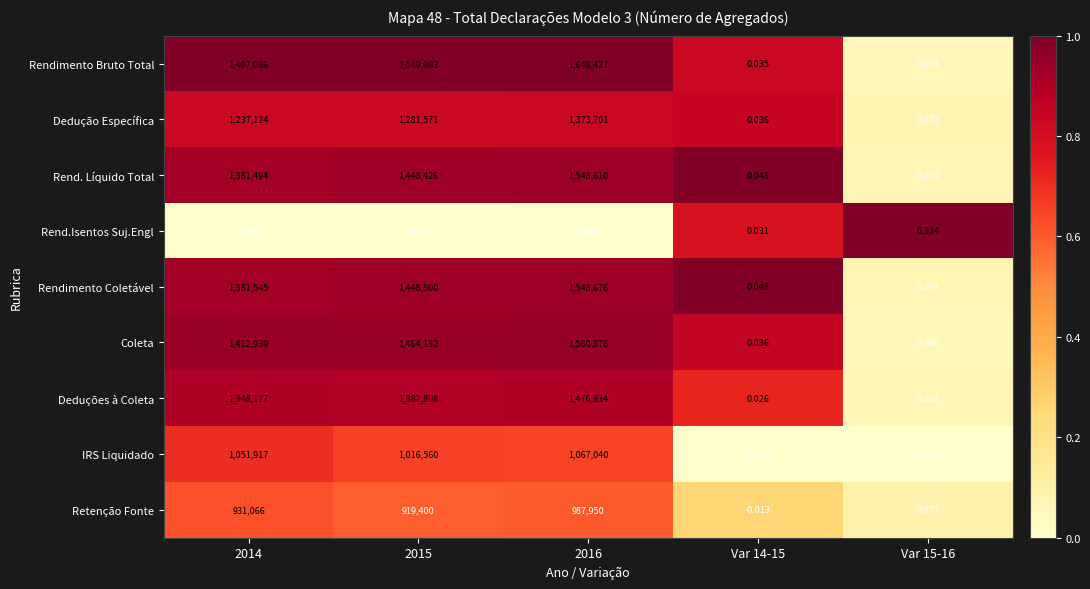

Between Var 14-15 and Var 15-16, which series saw the biggest shift?

Rend.Isentos Suj.Engl